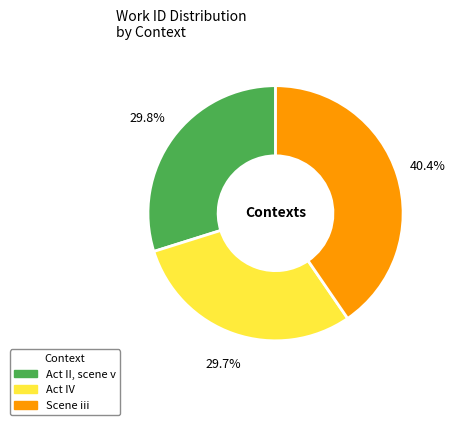

Which slice is the largest?

Scene iii